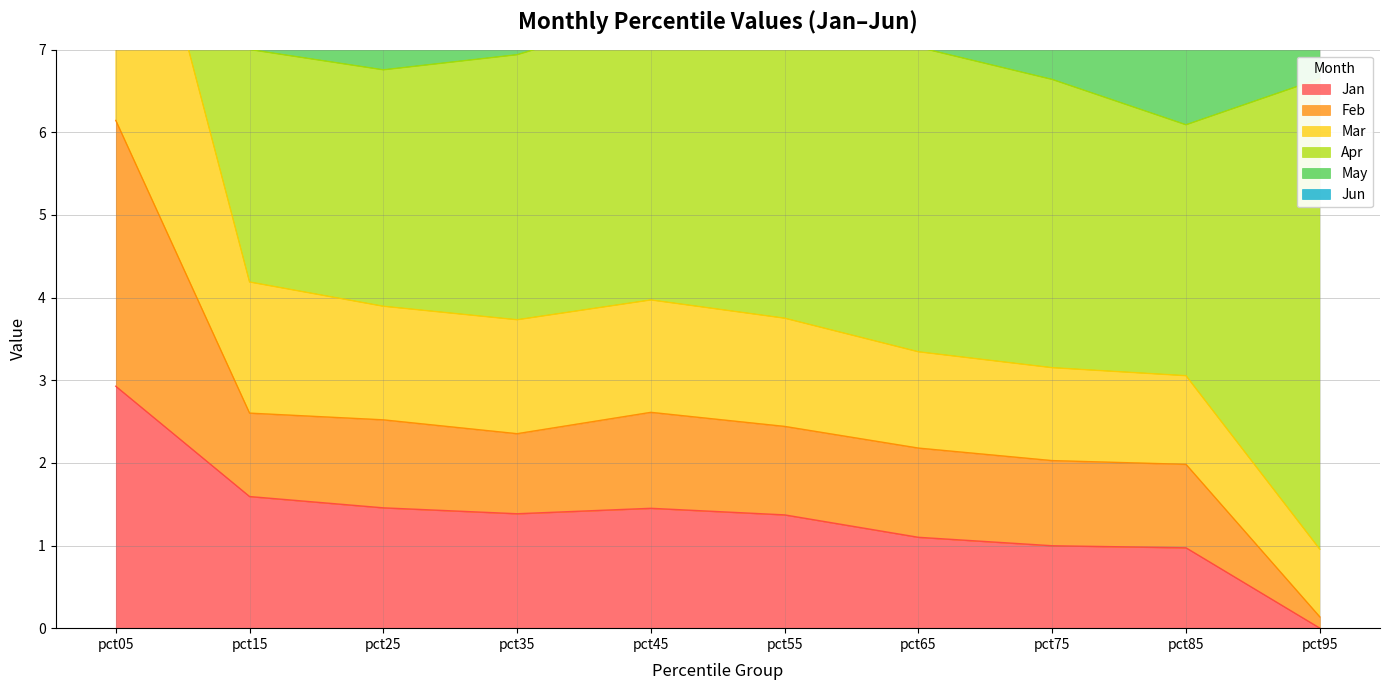

Which category has the lowest value in the Jan series?

pct95